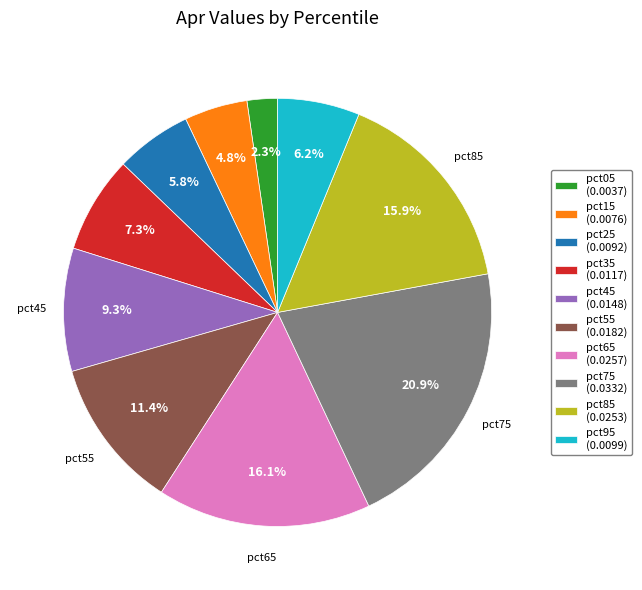

Is there a majority slice in this chart?

No